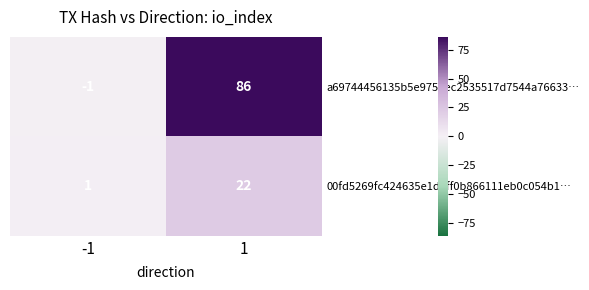

The 00fd5269fc424635e1d5ff0b866111eb0c054b1… series shows 37 at 1. True or false?

False